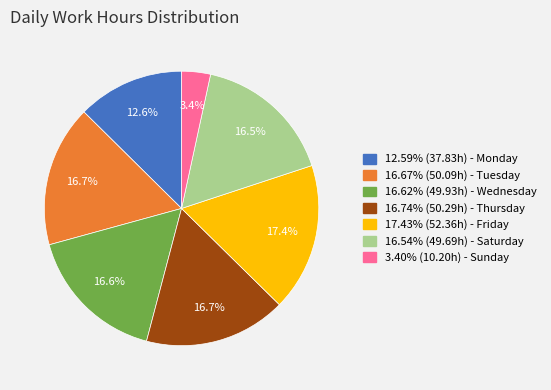

Approximately how many times larger is the value at 16.74% (50.29h) - Thursday compared to 16.67% (50.09h) - Tuesday?

1.0